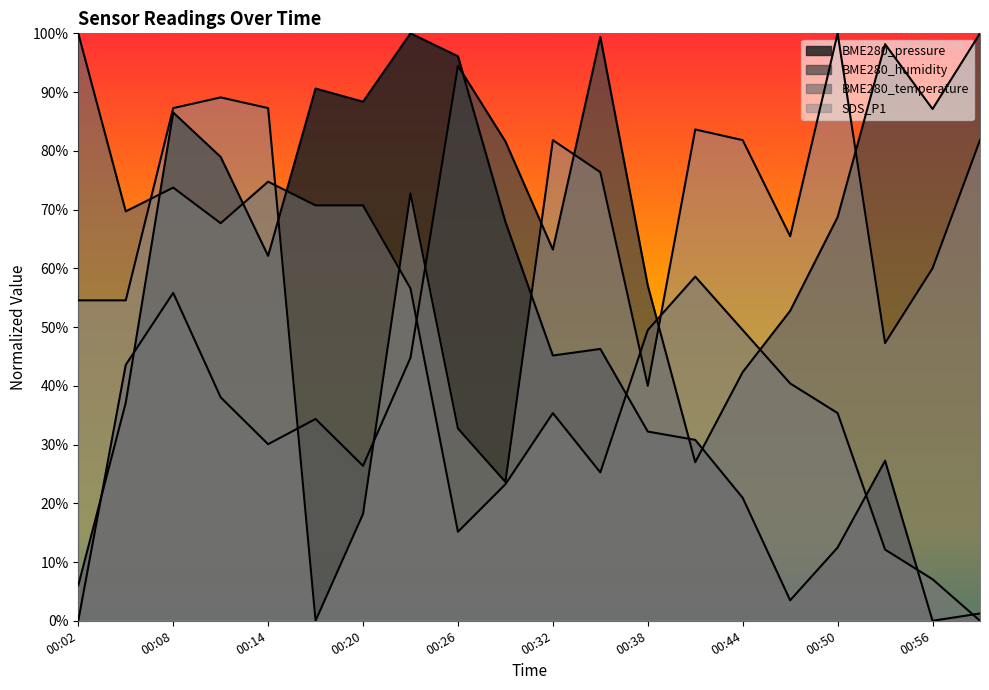

In BME280_humidity, how many points are higher than both neighbors (excluding endpoints)?

5